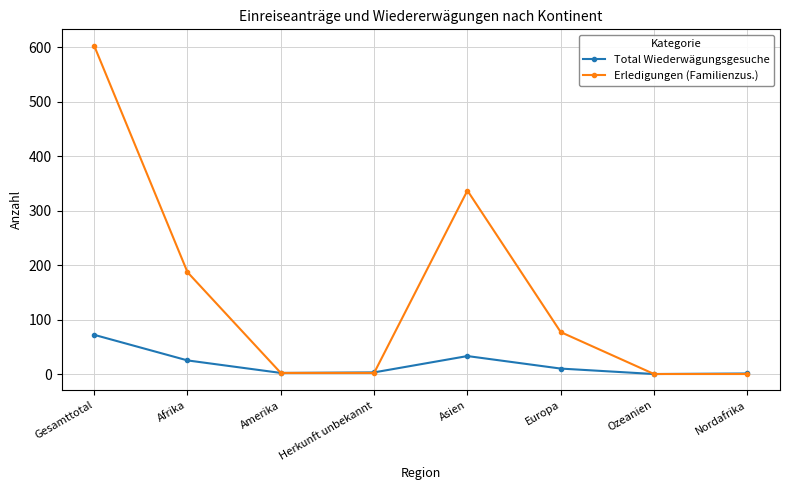

What is the value of the Total Wiederwägungsgesuche point at the 6th from the left?

10